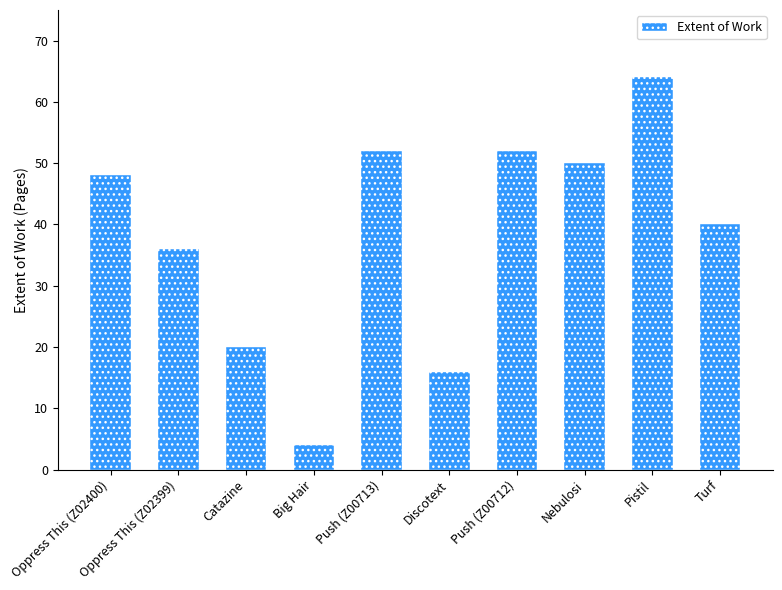

Reading left to right, extract all data points from this chart.

Oppress This (Z02400)=48	Oppress This (Z02399)=36	Catazine=20	Big Hair=4	Push (Z00713)=52	Discotext=16	Push (Z00712)=52	Nebulosi=50	Pistil=64	Turf=40